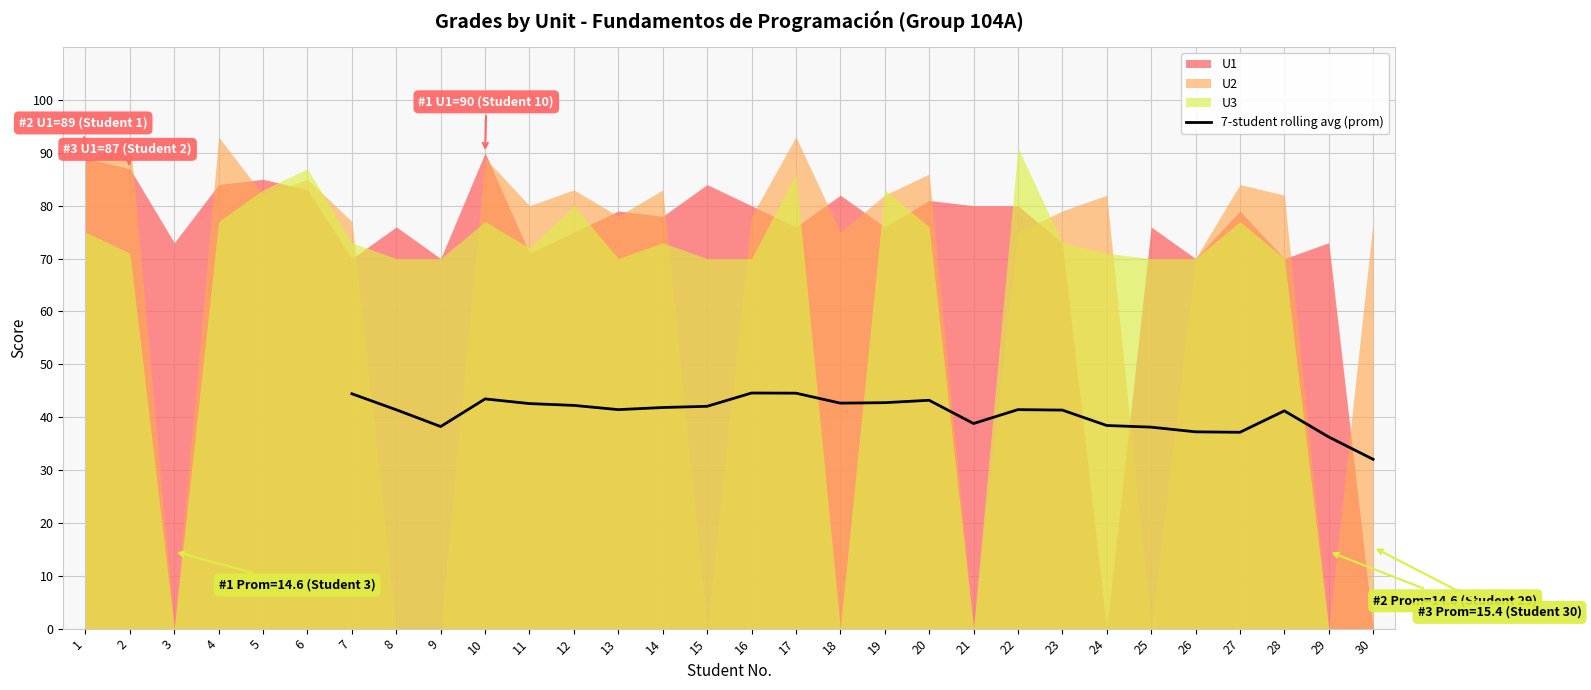

True or false: 7-student rolling avg (prom) has a value of 56.8 at 30.

False